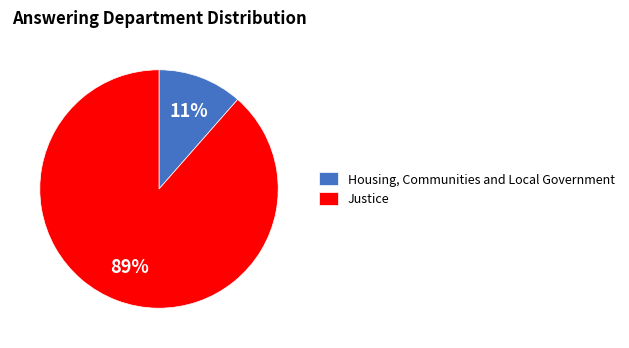

Which has a higher value, Justice or Housing, Communities and Local Government?

Justice